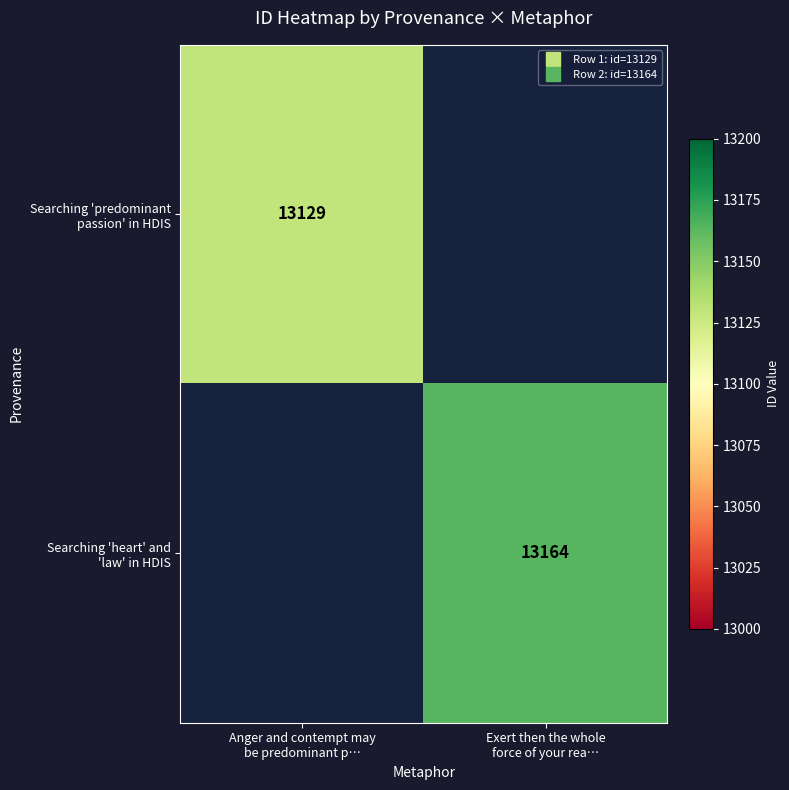

Is it true that Searching 'predominant passion' in HDIS equals 13129.0 at Anger and contempt may be predominant p…?

True